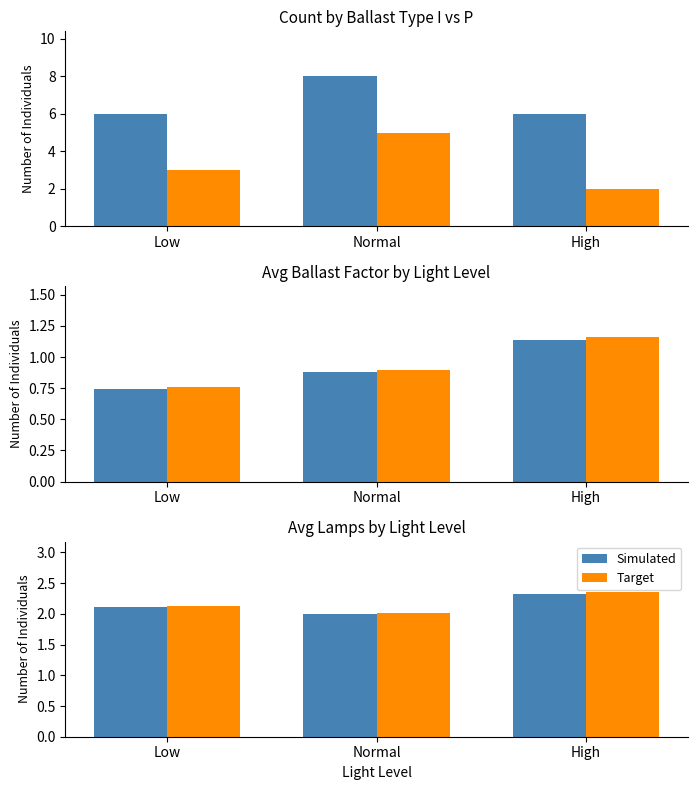

Read the Target value at High.

2.4